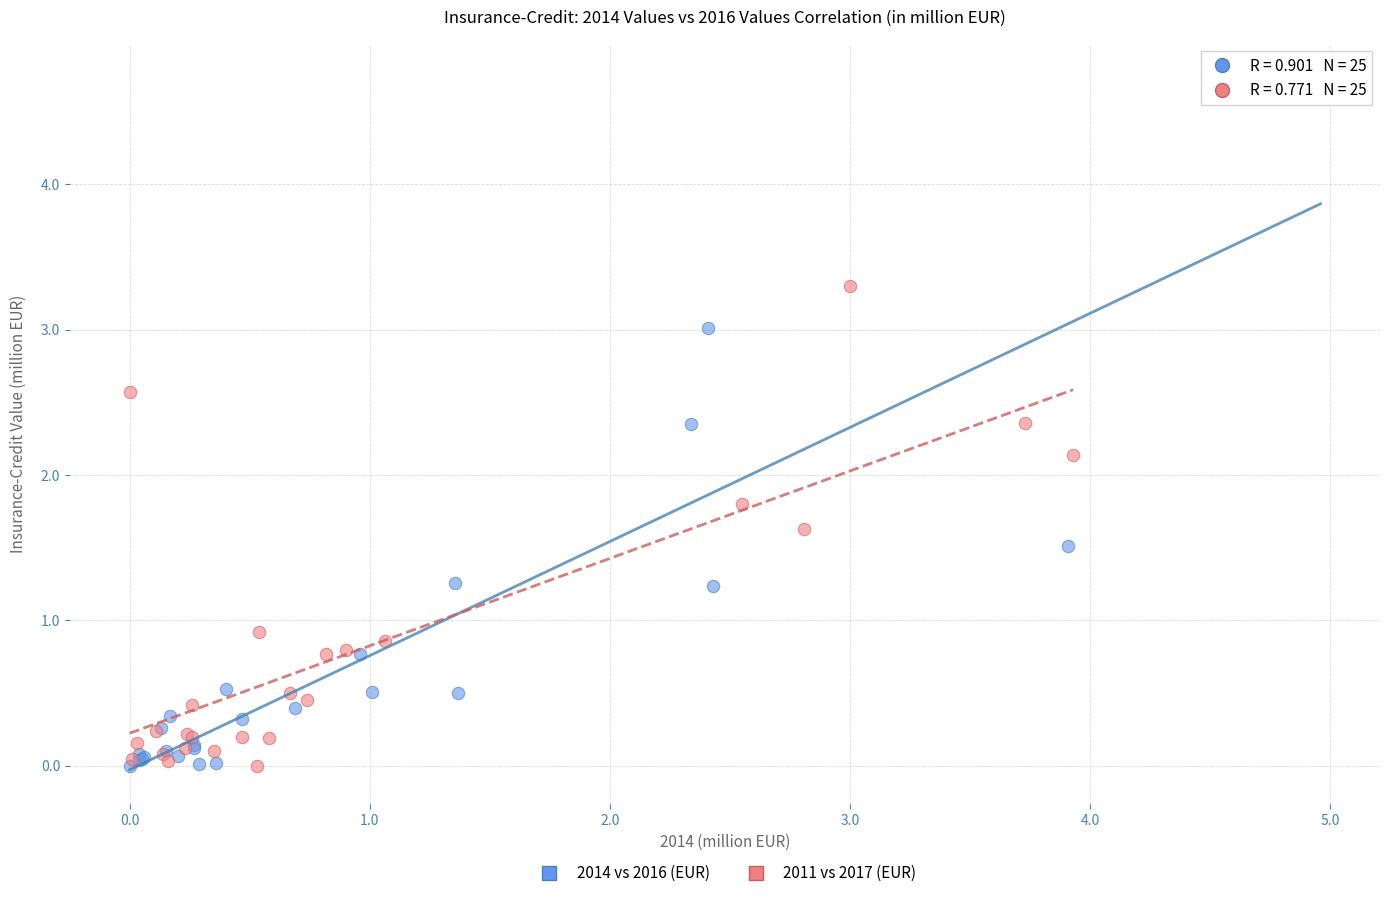

Which series reaches the maximum Y coordinate?

2014 vs 2016 (EUR)